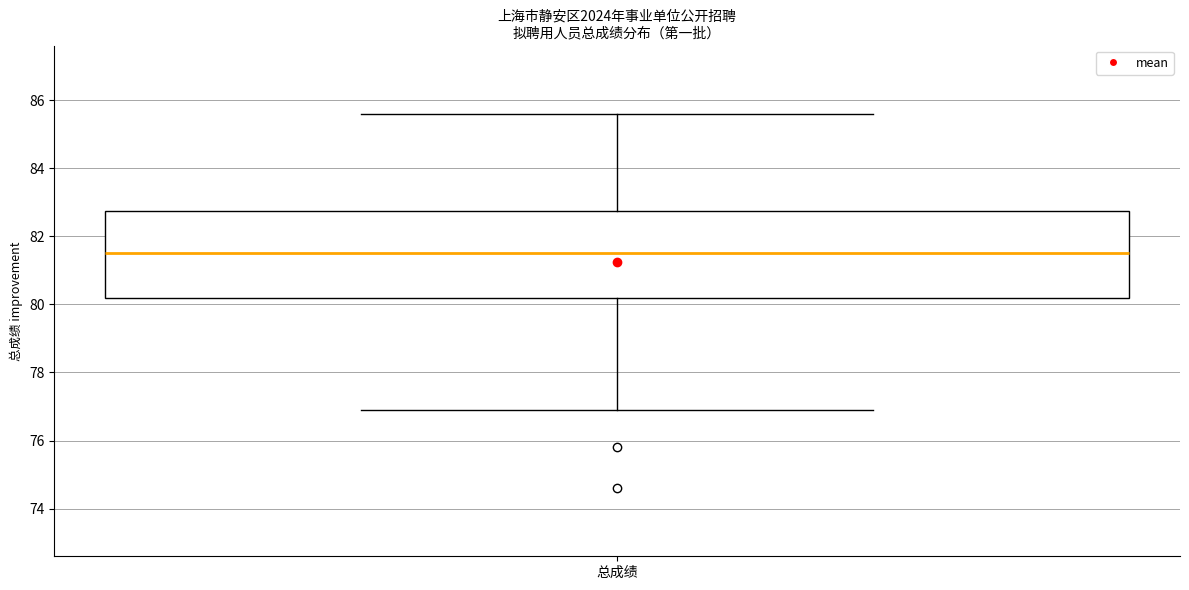

Read this box plot against the y-axis: the position of the median line, the range covered by the box, and the ends of both whiskers. The values are not printed on the chart, so give them approximately, as read against the axis.

median 81.6, box 80.2 to 82.8, whiskers 77.0 to 85.6